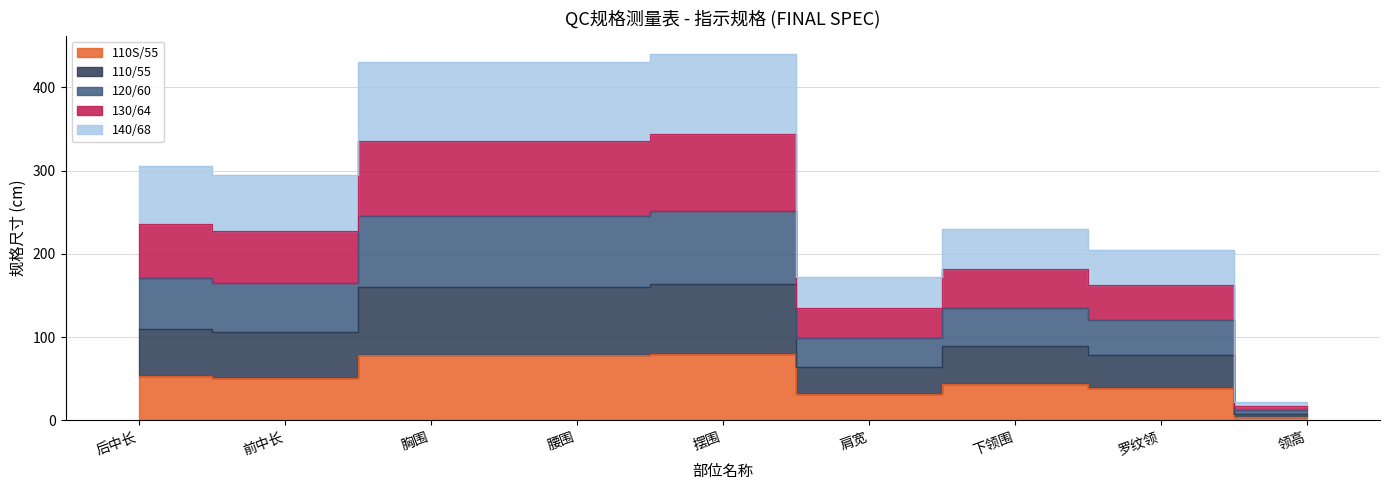

Which category has the highest value in the 110S/55 series?

摆围